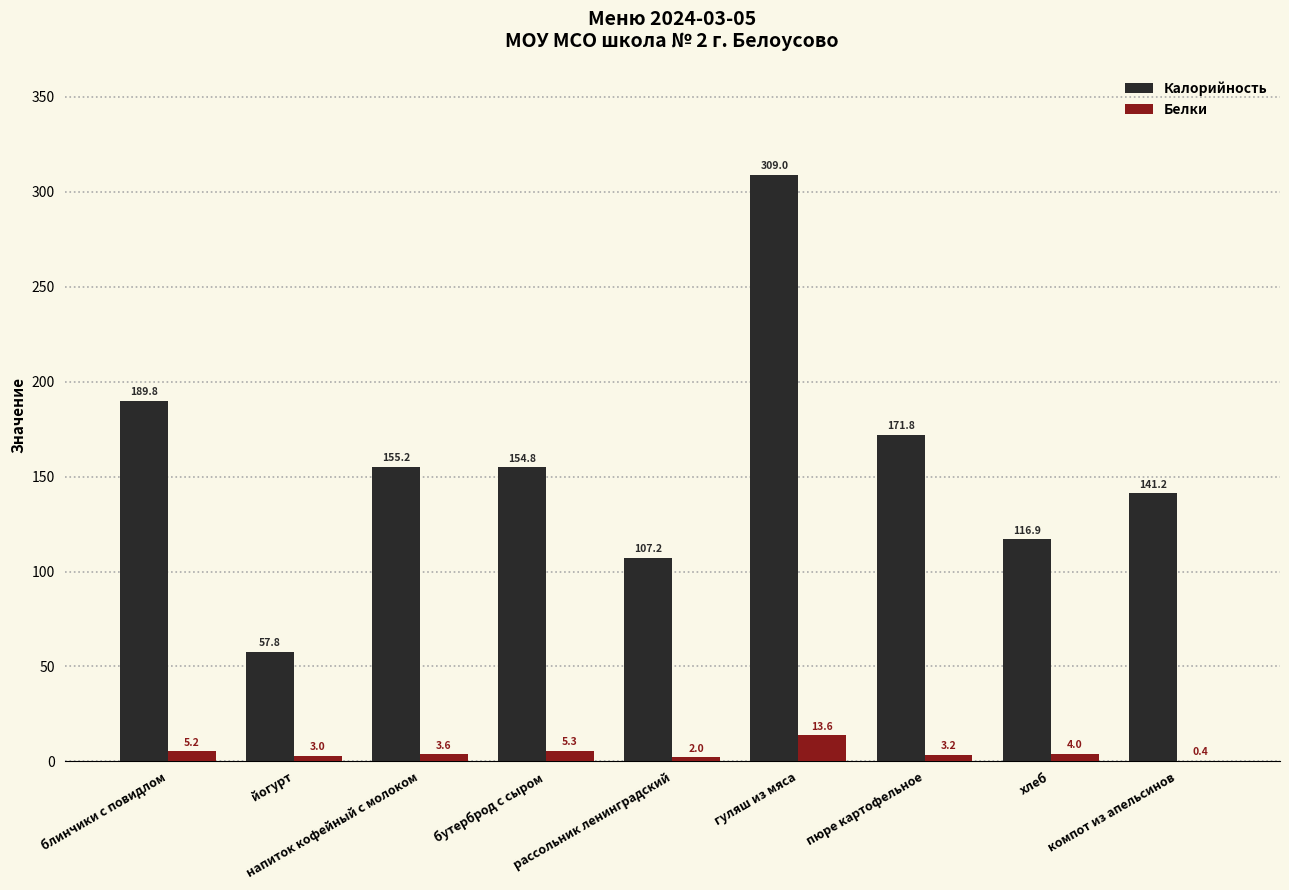

What is the highest value of the Белки series?

13.6